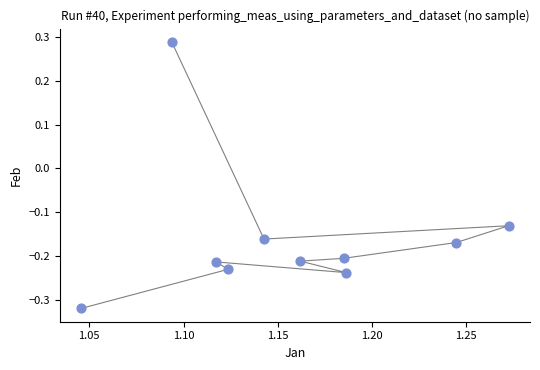

What is the average X value?

1.2